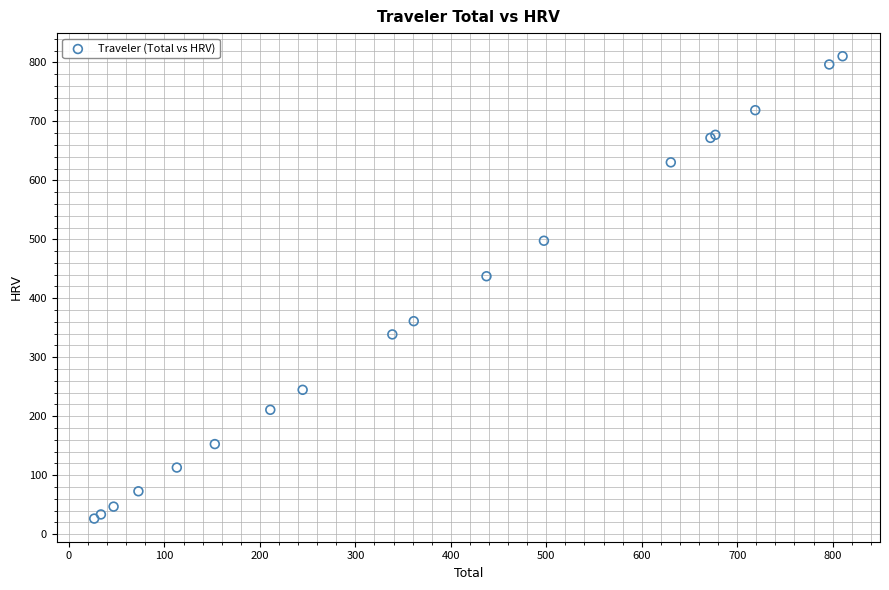

What Y value in the scatter plot is closest to 418?

437.4